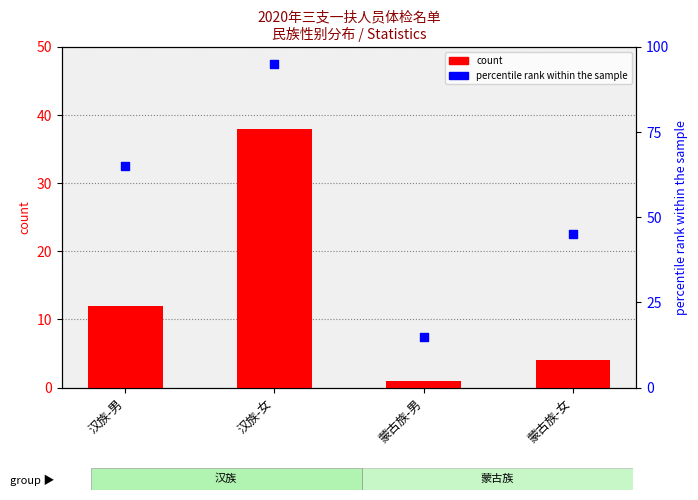

At which category is the sum across all series the highest?

汉族-女